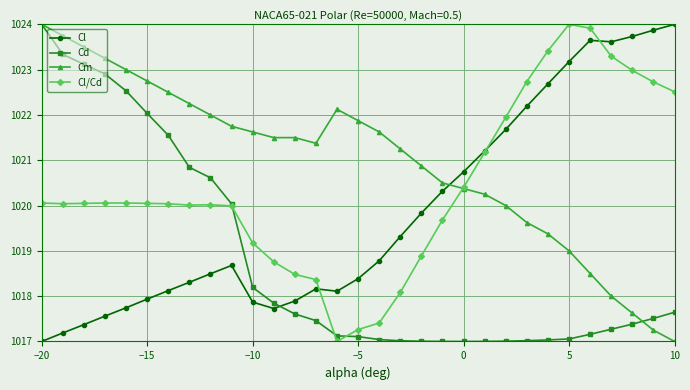

True or false: Cl/Cd has more than 1 interior local peaks.

True